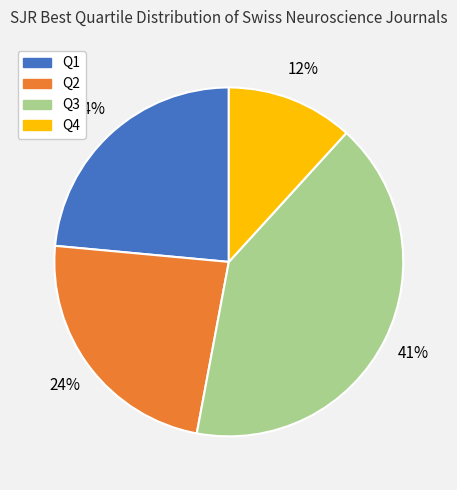

Between Q4 and Q2, which is larger?

Q2